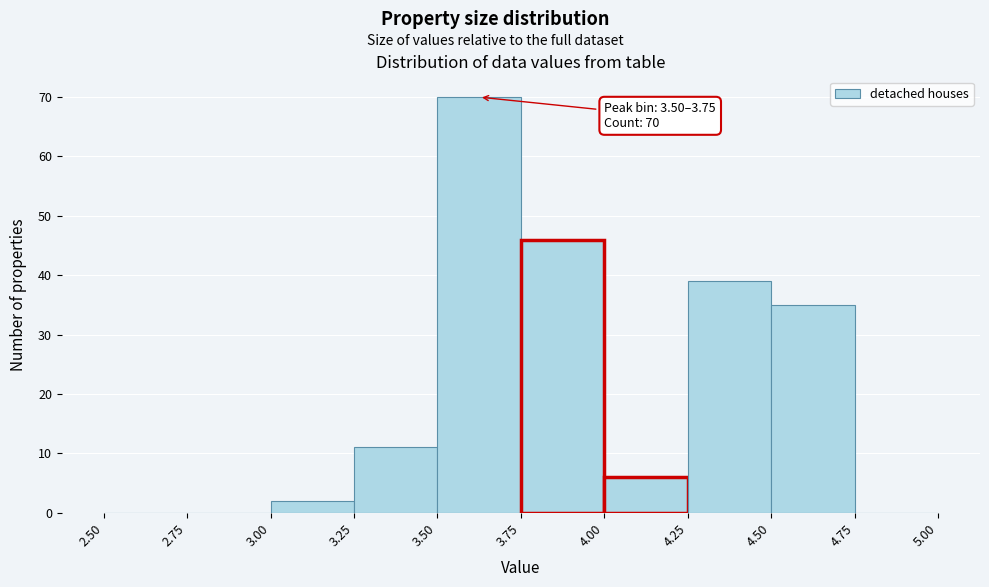

Over which range of the x-axis is the bar tallest?

3.50 to 3.75